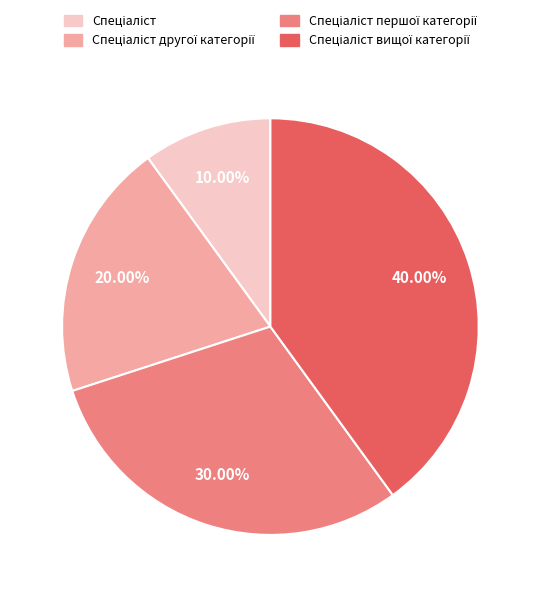

How many segments does this pie chart have?

4